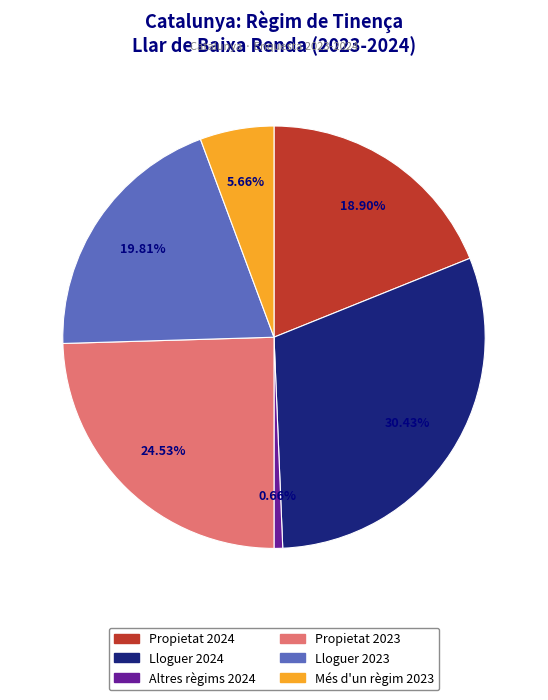

Is there any slice that represents more than half of the pie?

No